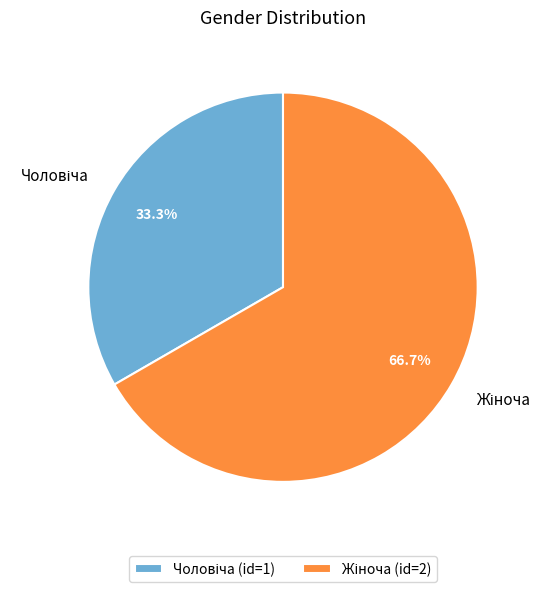

Is there any slice that represents more than half of the pie?

Yes